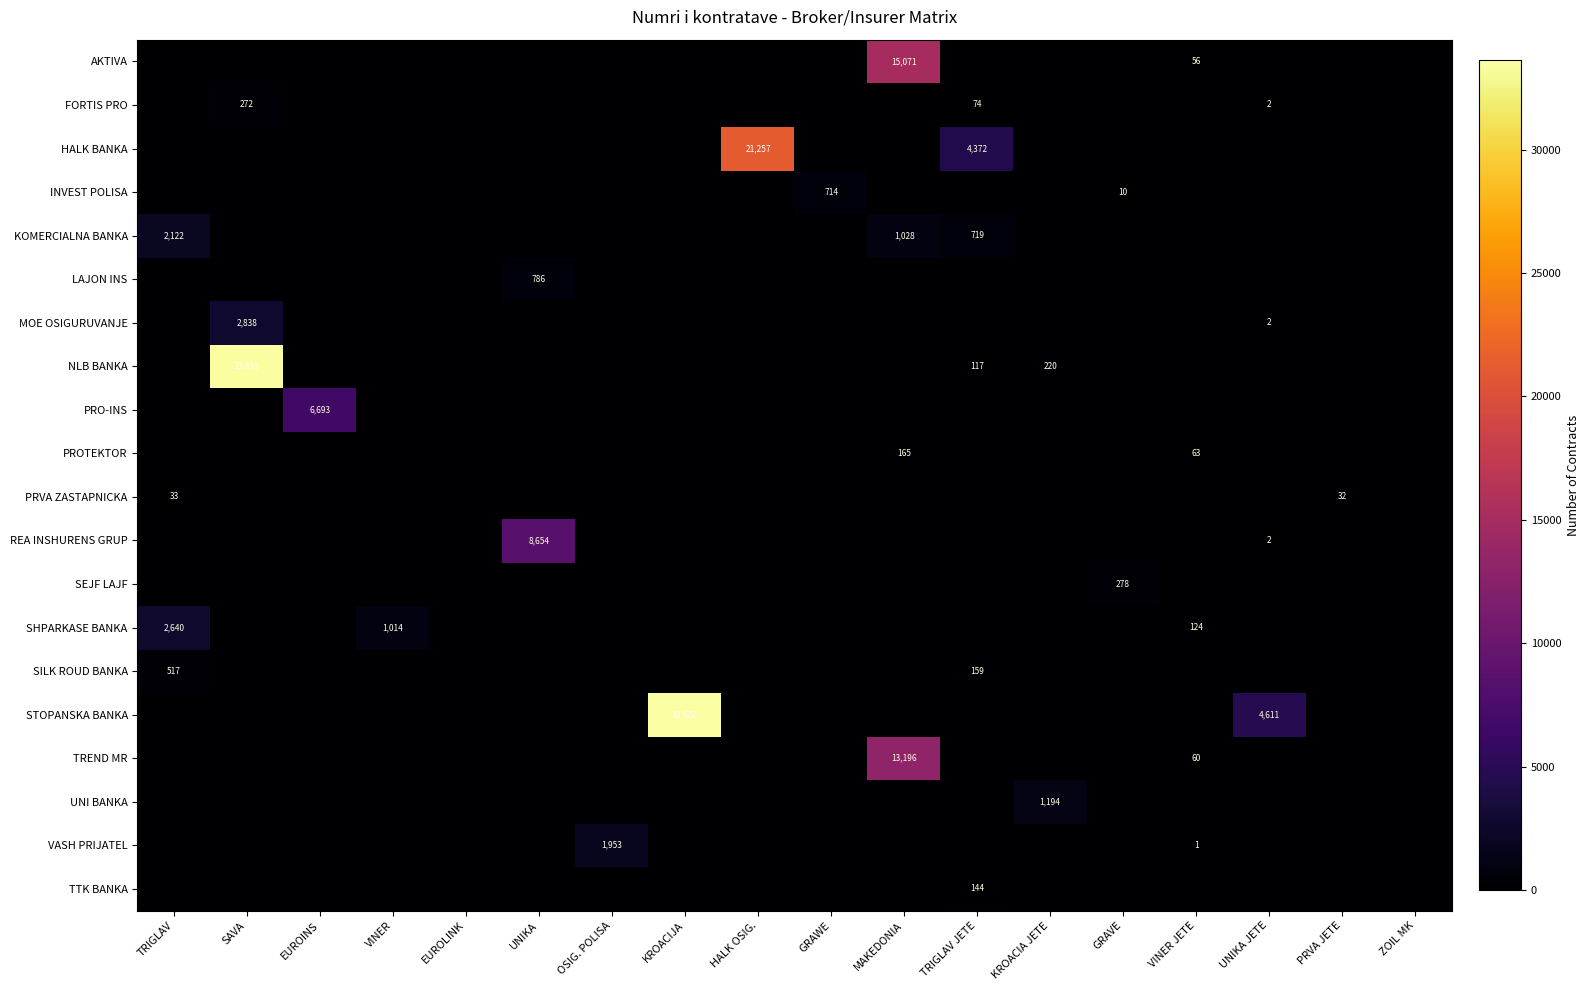

Count the number of data series in this chart.

20